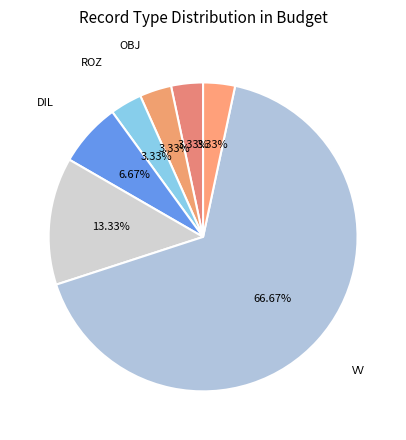

How many segments does this pie chart have?

7